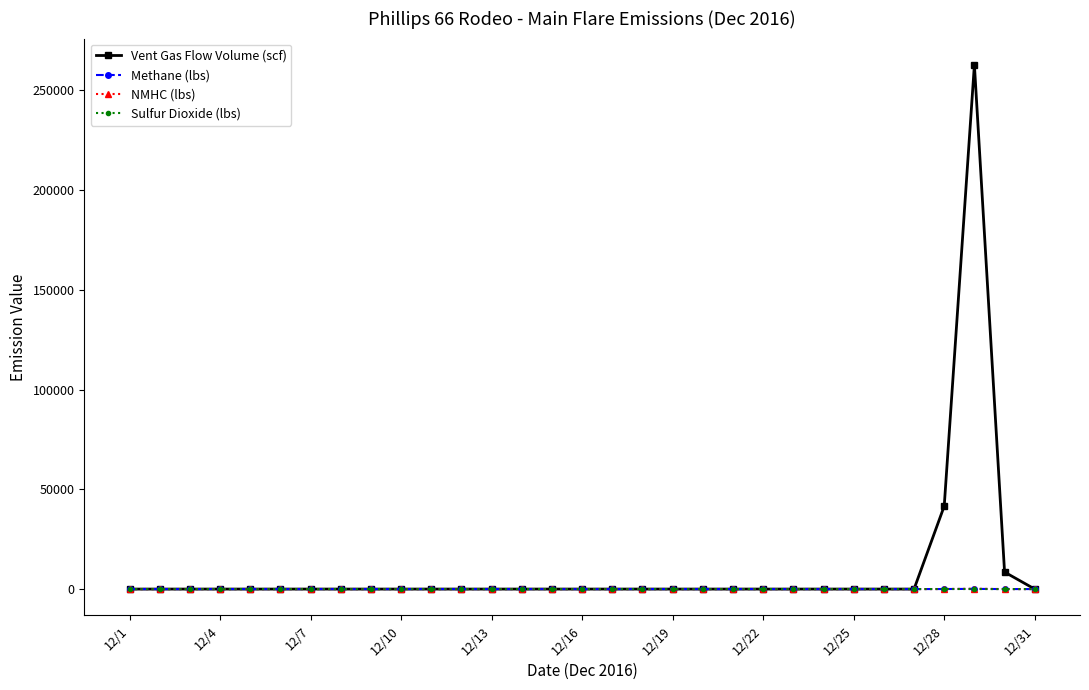

Which series has the widest spread of values?

Vent Gas Flow Volume (scf)